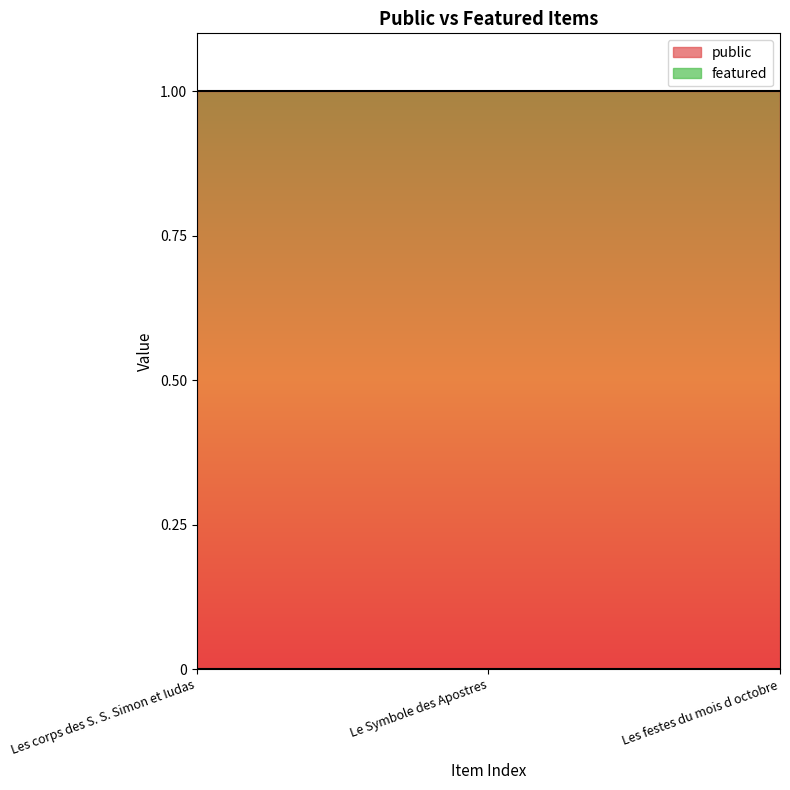

Reading left to right, list all the values displayed in this chart.

public: 1	1	1
featured: 0	0	0